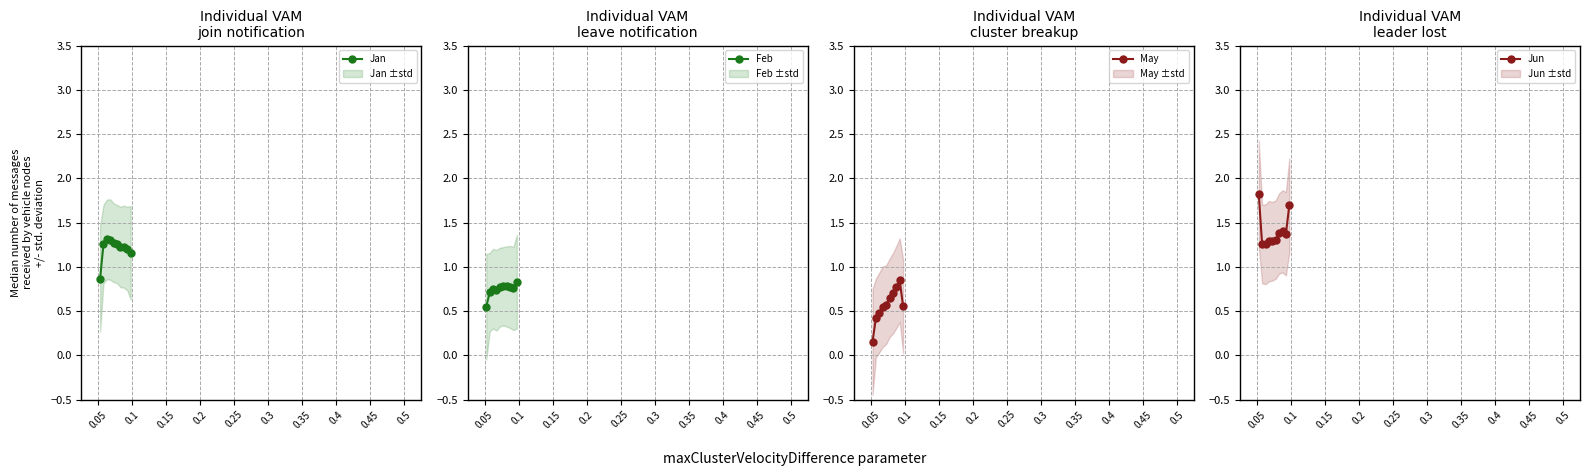

True or false: Jun and May intersect in this chart.

False